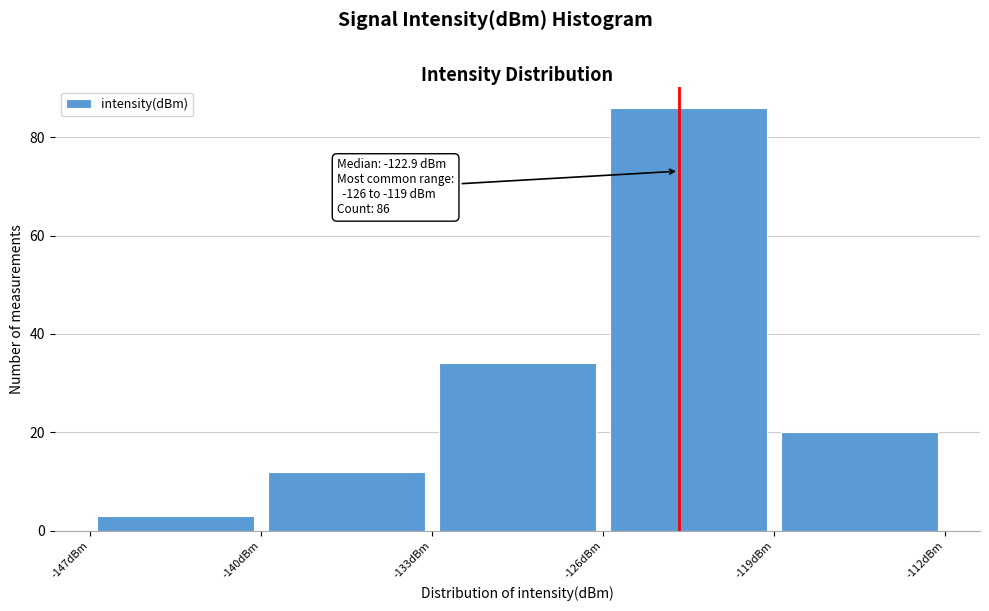

Which range on the x-axis has the tallest bar?

-126 to -119